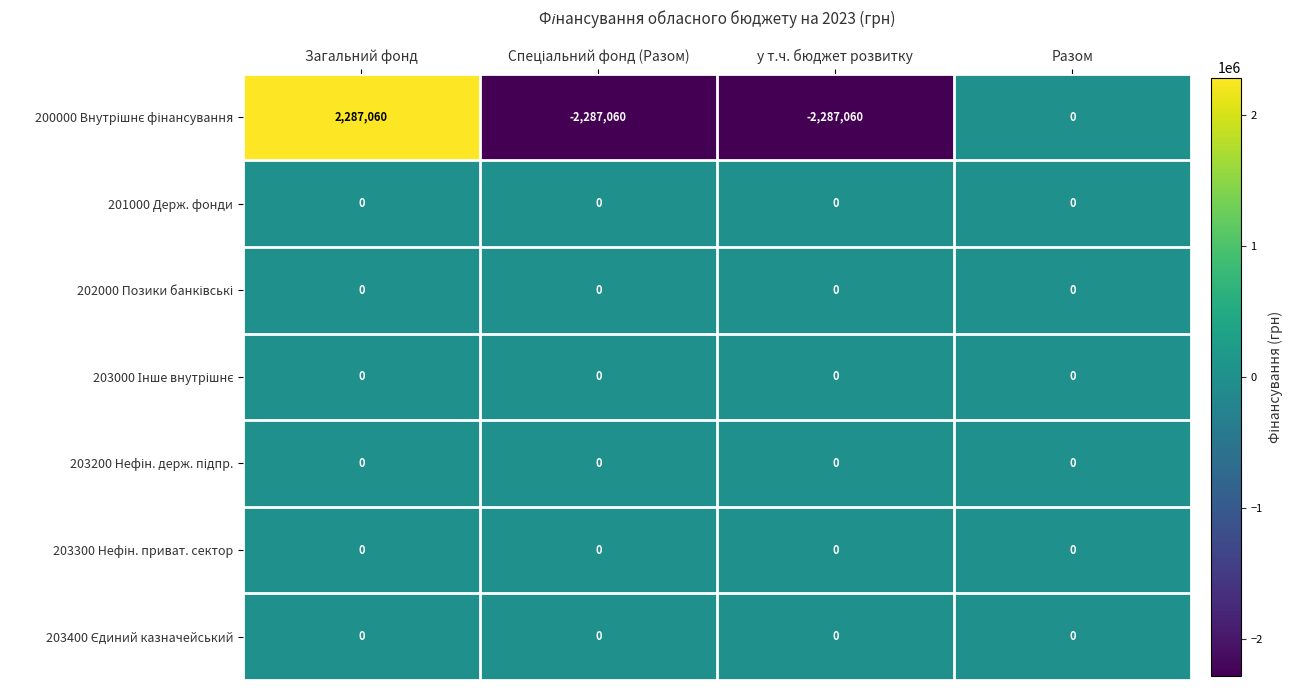

At which category is the sum across all series the highest?

Загальний фонд